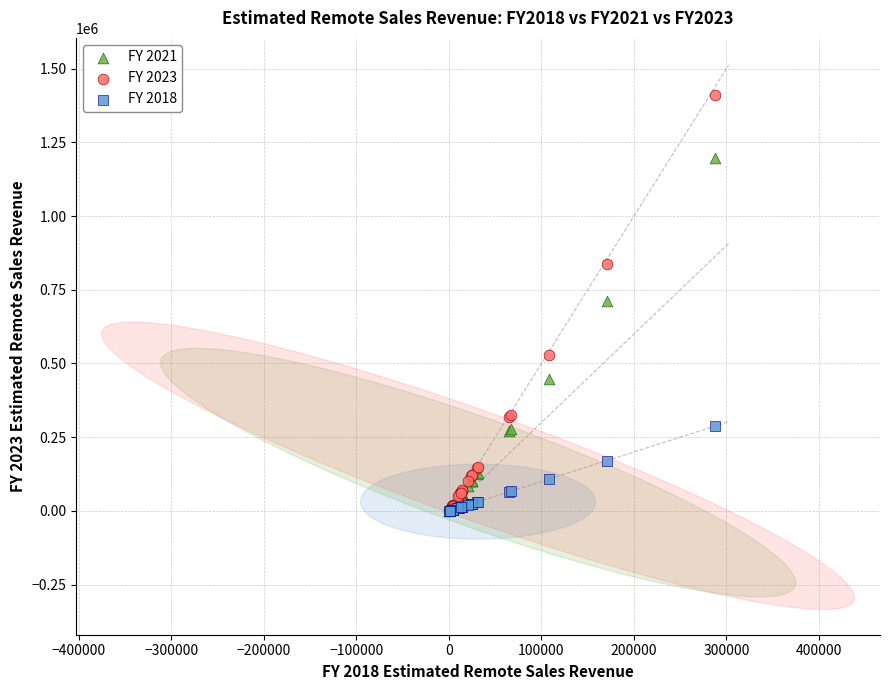

Which series has the largest Y range (max minus min)?

FY 2023